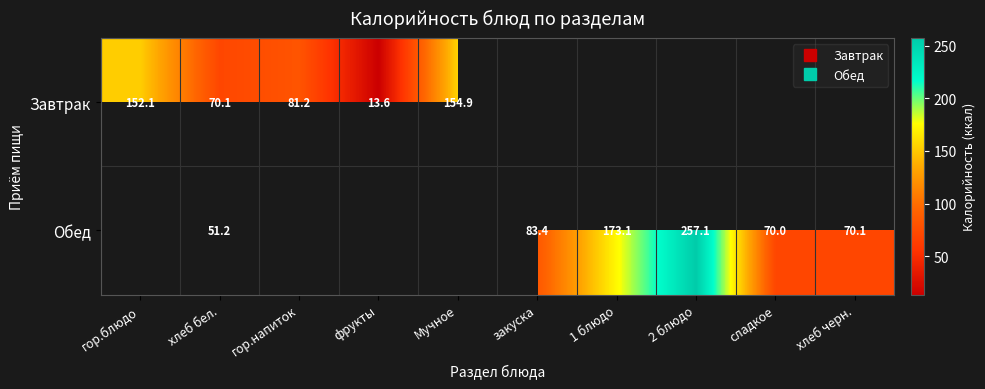

What is the lowest value of the Завтрак series?

13.6